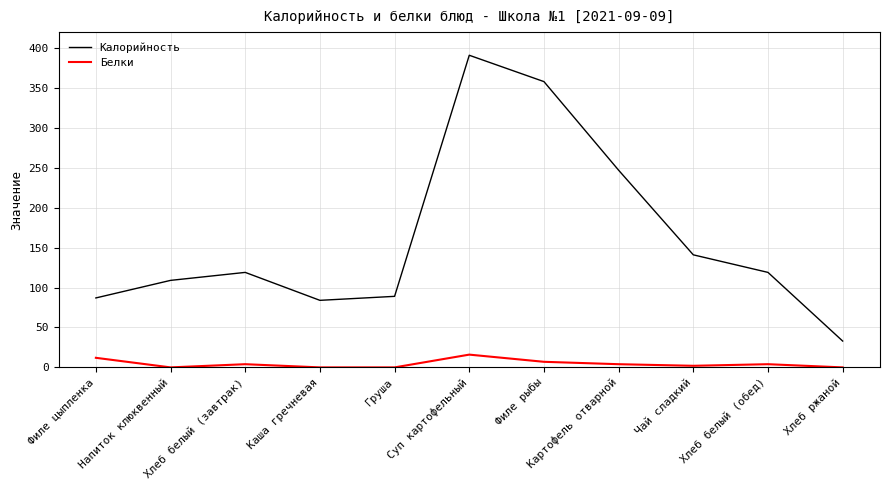

Reading left to right, what are all the values shown in this chart?

Калорийность: Филе цыпленка=87	Напиток клюквенный=109	Хлеб белый (завтрак)=119	Каша гречневая=84	Груша=89	Суп картофельный=391	Филе рыбы=358	Картофель отварной=247	Чай сладкий=141	Хлеб белый (обед)=119	Хлеб ржаной=33
Белки: Филе цыпленка=12	Напиток клюквенный=0	Хлеб белый (завтрак)=4	Каша гречневая=0	Груша=0	Суп картофельный=16	Филе рыбы=7	Картофель отварной=4	Чай сладкий=2	Хлеб белый (обед)=4	Хлеб ржаной=0